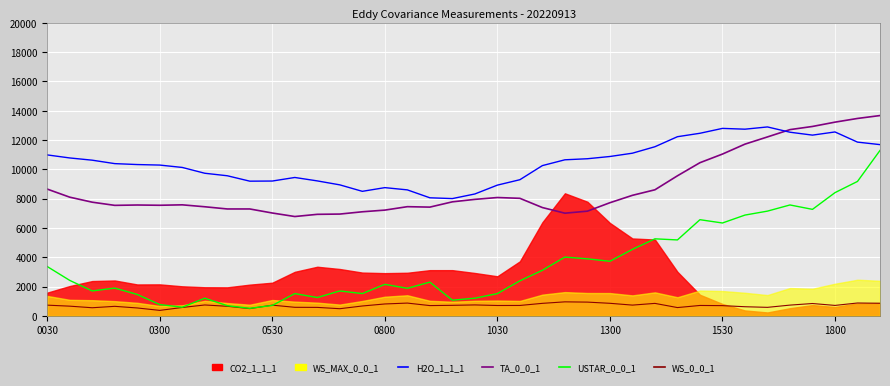

What is the total value across all series at 0800?

20508.0